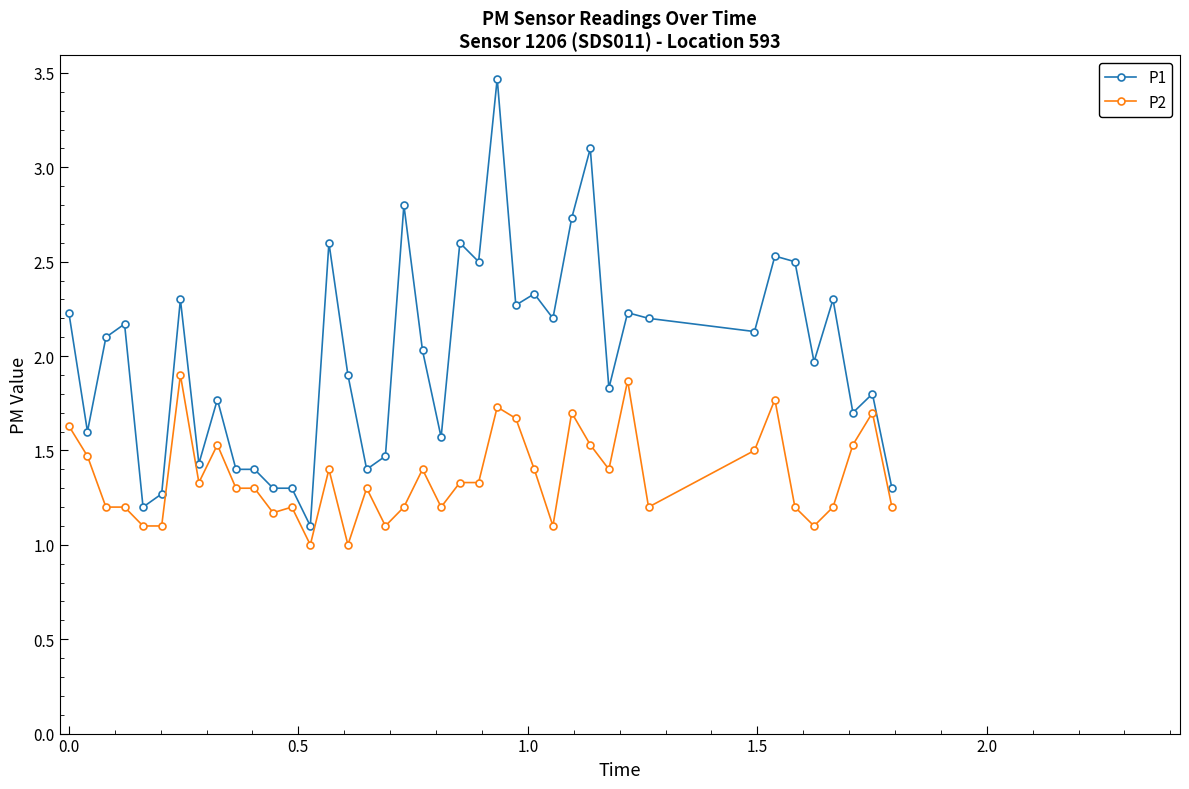

What is the minimum value for P1?

1.1